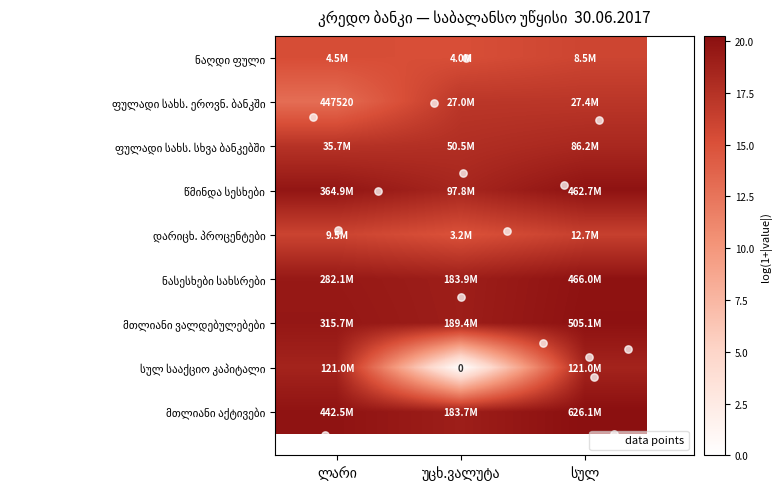

What is the maximum value shown in the chart?

20.3